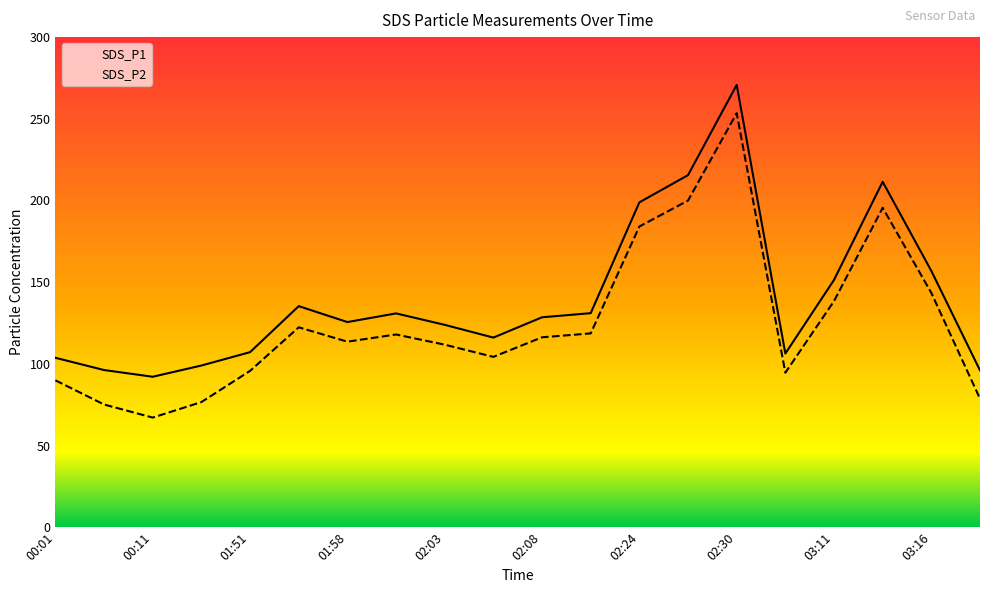

What are all the series names shown in the legend?

SDS_P1, SDS_P2